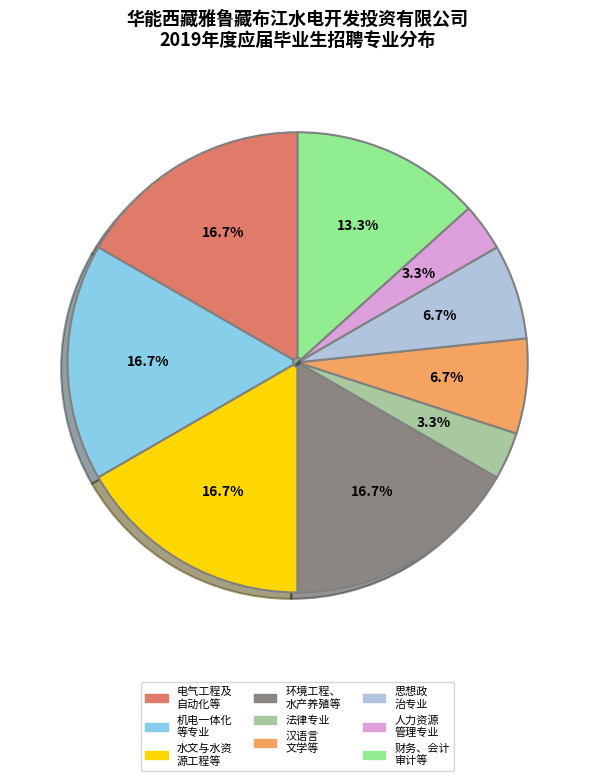

What portion of the pie excludes 人力资源 管理专业?

96.7%